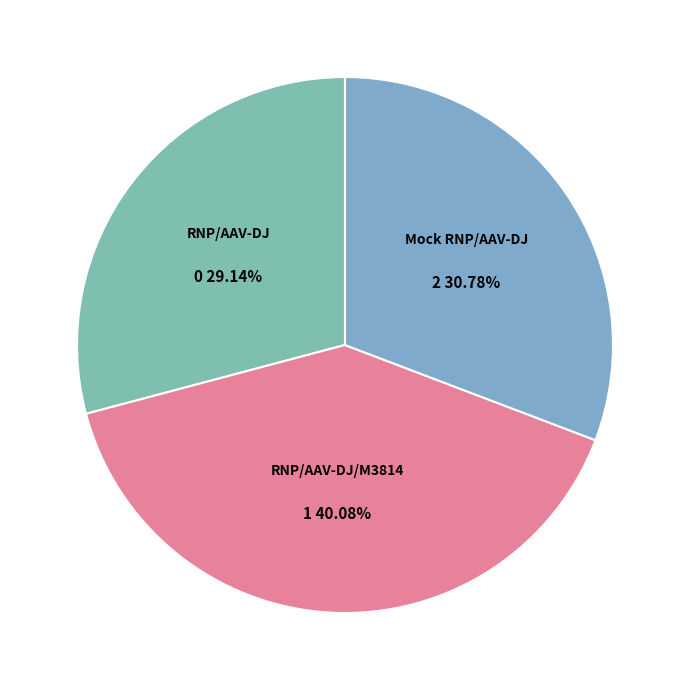

The Mock RNP/AAV-DJ slice represents 45% of the pie. True or false?

False